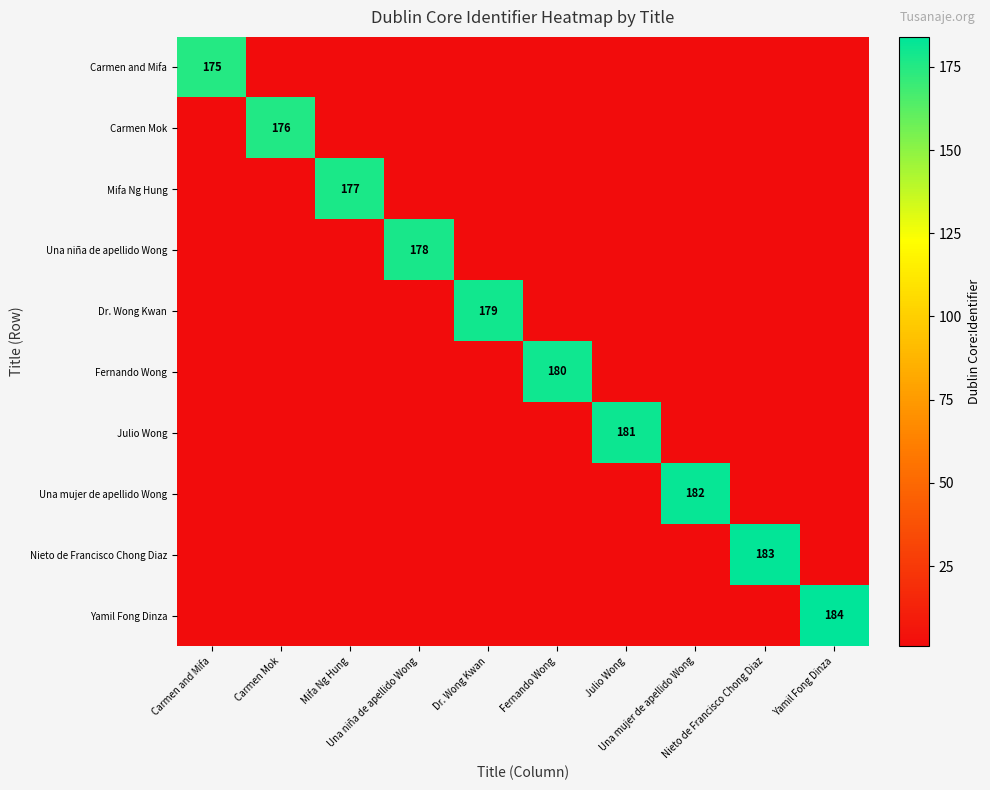

Which series has the widest spread of values?

Yamil Fong Dinza